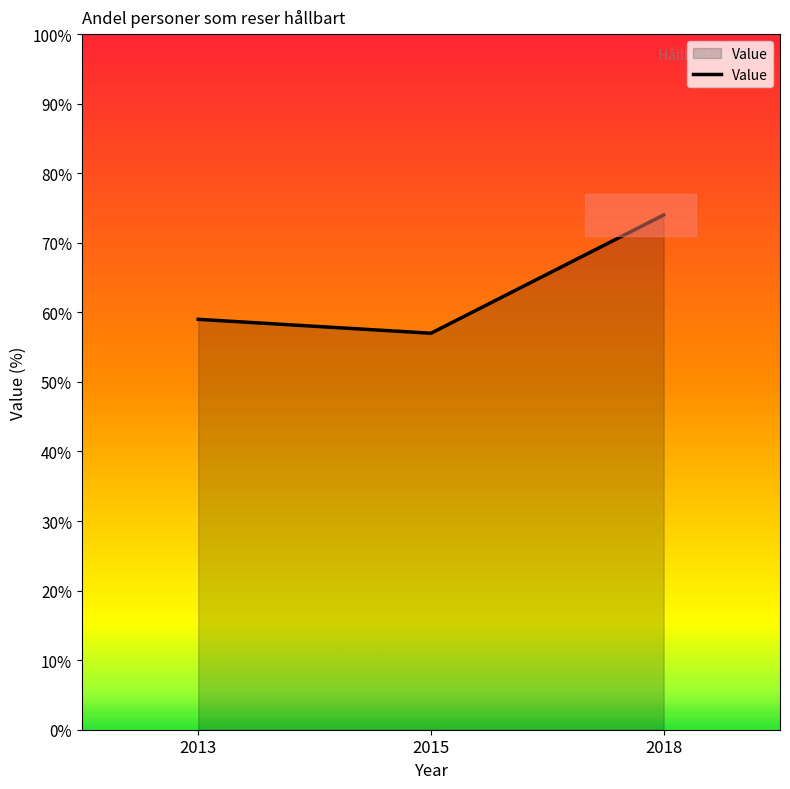

What is the change in value from 2013 to 2015?

-2